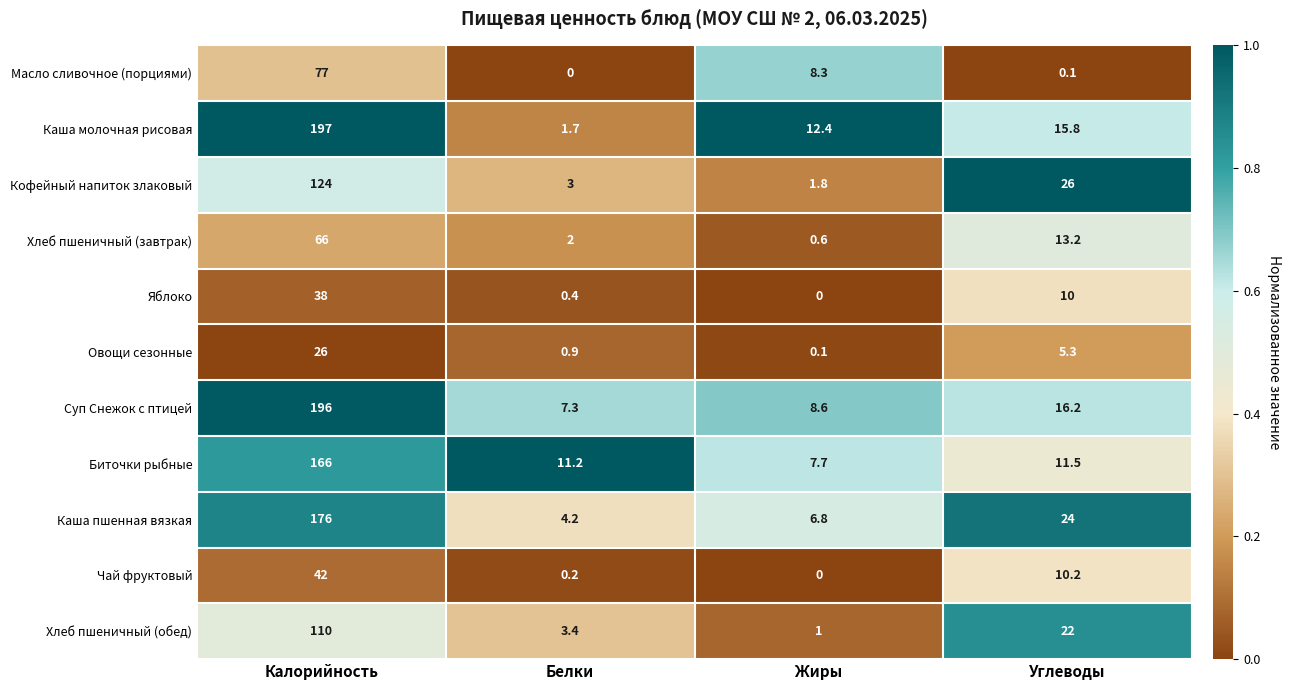

Which label corresponds to the largest value in the chart?

Калорийность